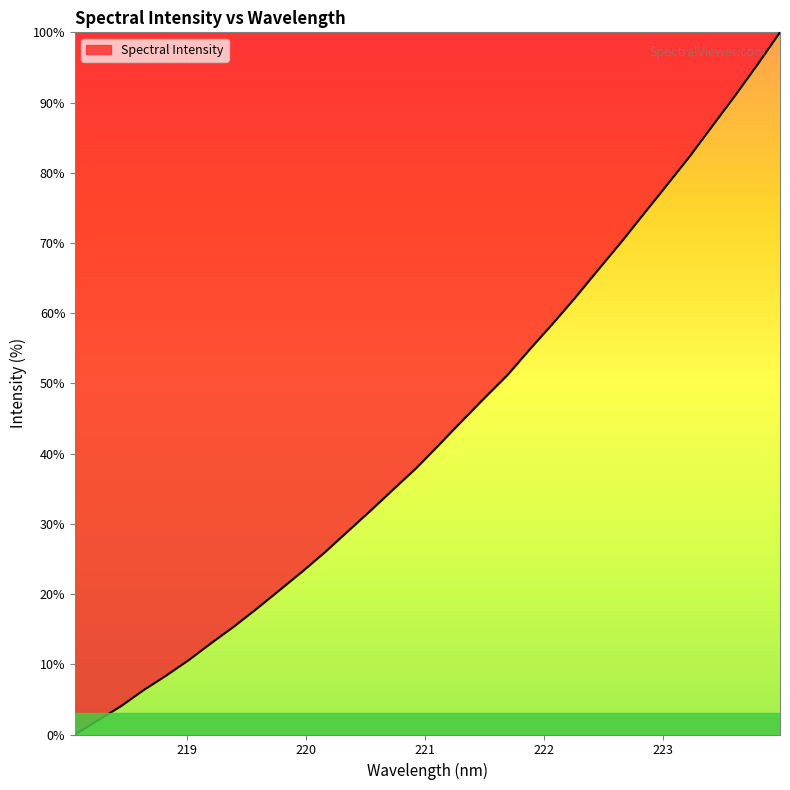

True or false: the data has more than 1 interior local peaks.

False